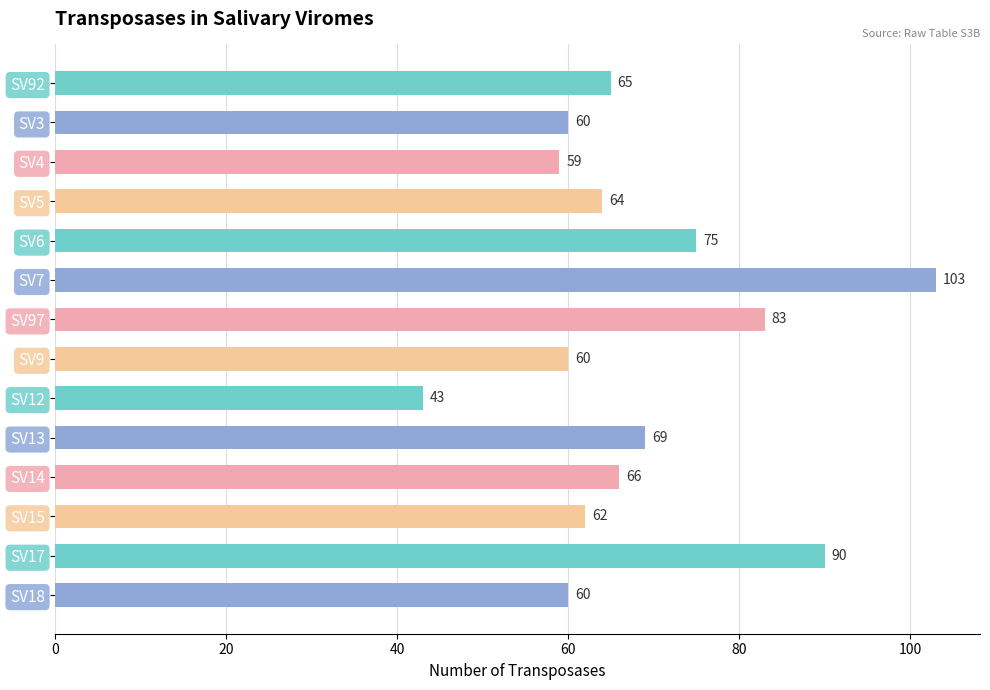

Reading bottom to top, list all the values displayed in this chart.

SV18=60	SV17=90	SV15=62	SV14=66	SV13=69	SV12=43	SV9=60	SV97=83	SV7=103	SV6=75	SV5=64	SV4=59	SV3=60	SV92=65